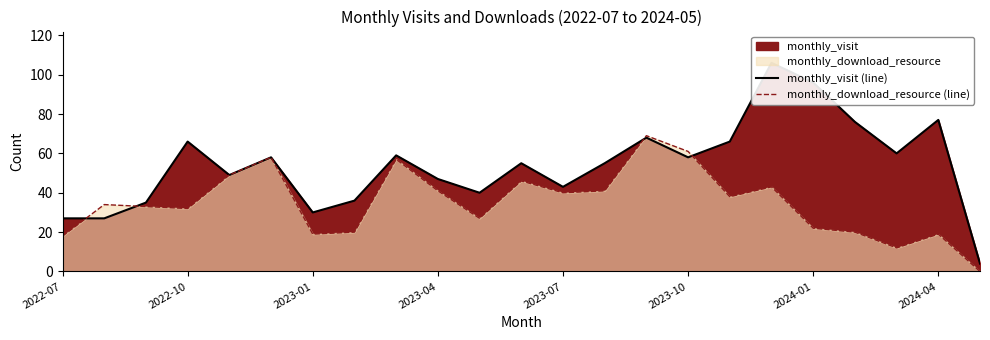

Reading left to right, transcribe all the data shown in this chart.

monthly_visit (line): 27	27	35	66	49	58	30	36	59	47	40	55	43	55	68	58	66	106	96	76	60	77	4
monthly_download_resource (line): 18	34	33	32	49	58	19	20	57	41	27	46	40	41	69	61	38	43	22	20	12	19	0